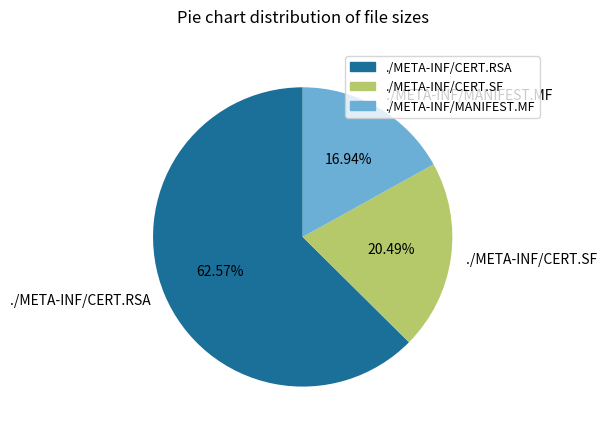

Approximately how many times larger is the value at ./META-INF/CERT.SF compared to ./META-INF/MANIFEST.MF?

1.2